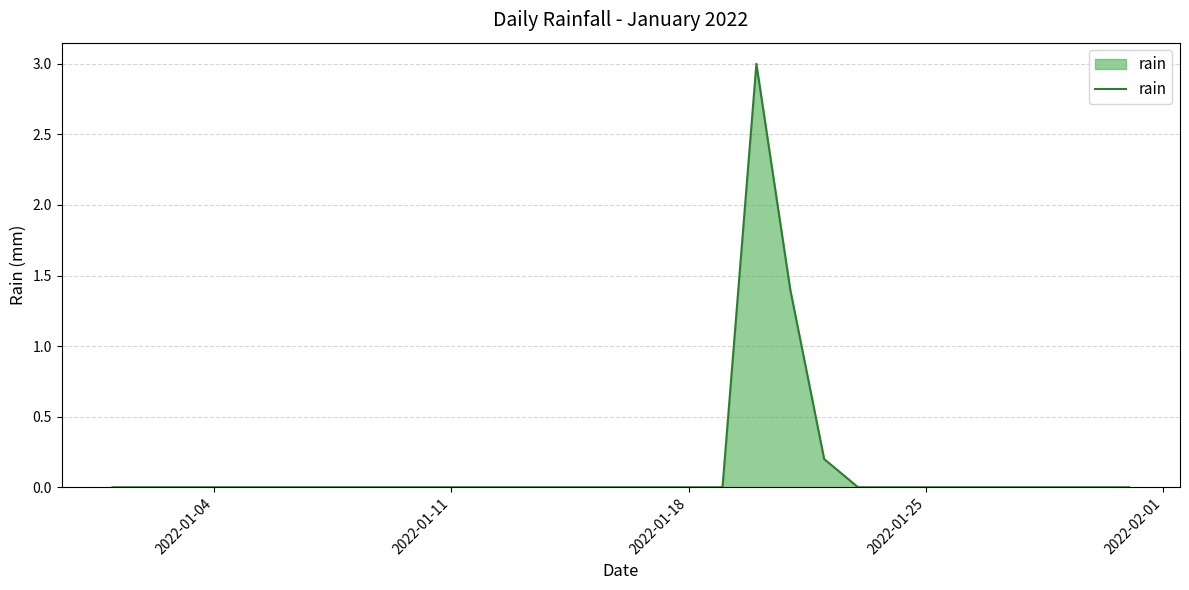

What is the maximum value shown in the chart?

3.0